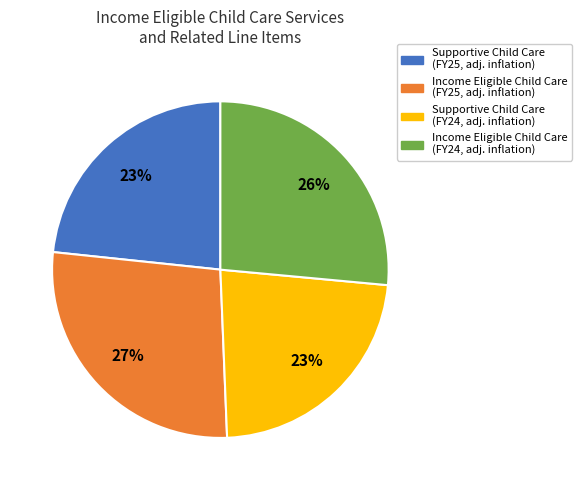

To the nearest percent, what is the difference between the largest and smallest slice percentages?

4%